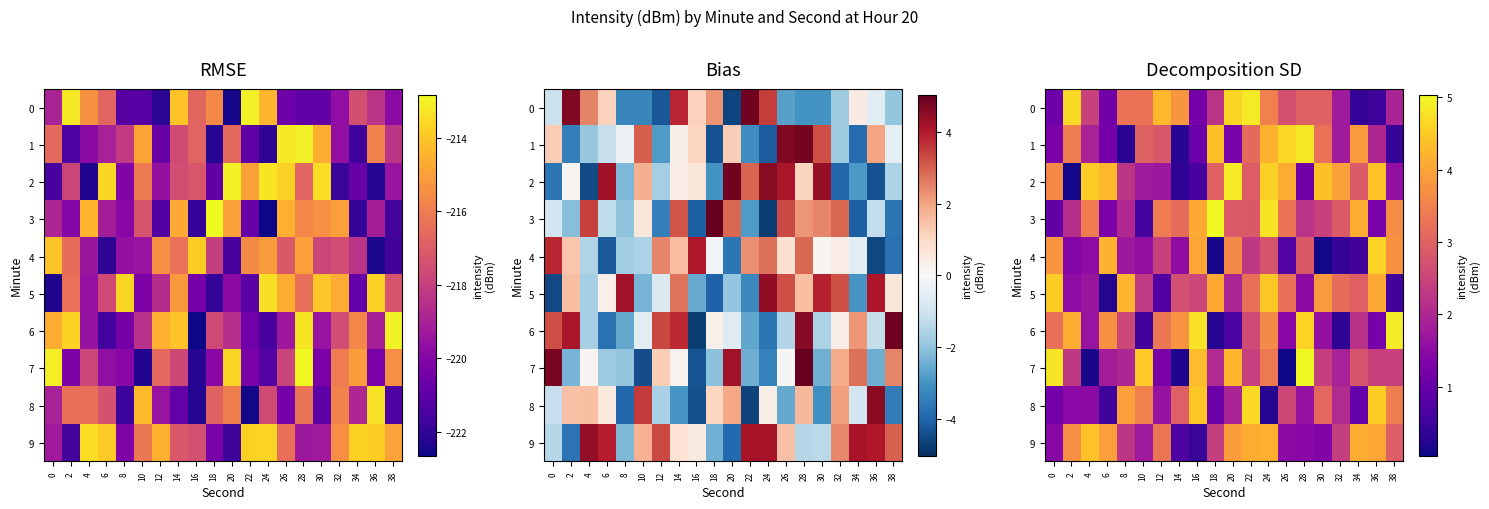

The 2 series shows 1.8 at 10. True or false?

True